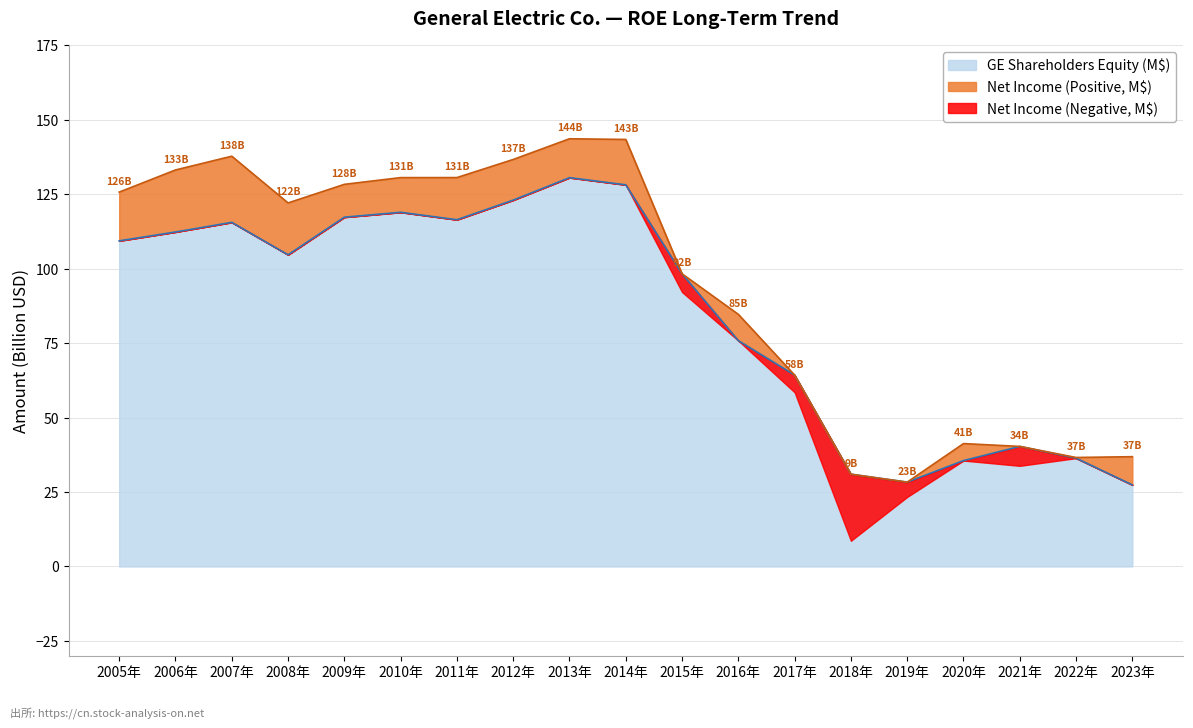

Reading left to right, extract all data points from this chart.

109.4	112.3	115.6	104.7	117.3	118.9	116.4	123.0	130.6	128.2	98.3	75.8	64.3	31.0	28.3	35.6	40.3	36.4	27.4